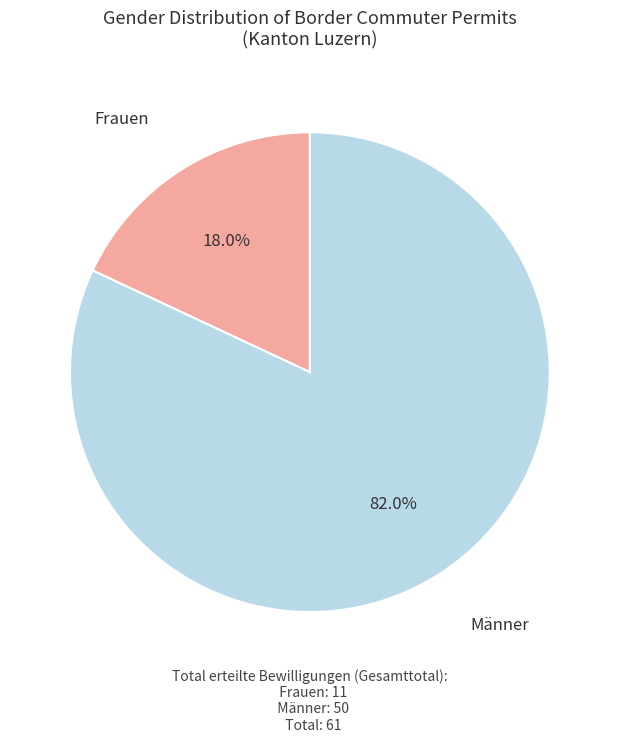

Between Männer and Frauen, which is larger?

Männer